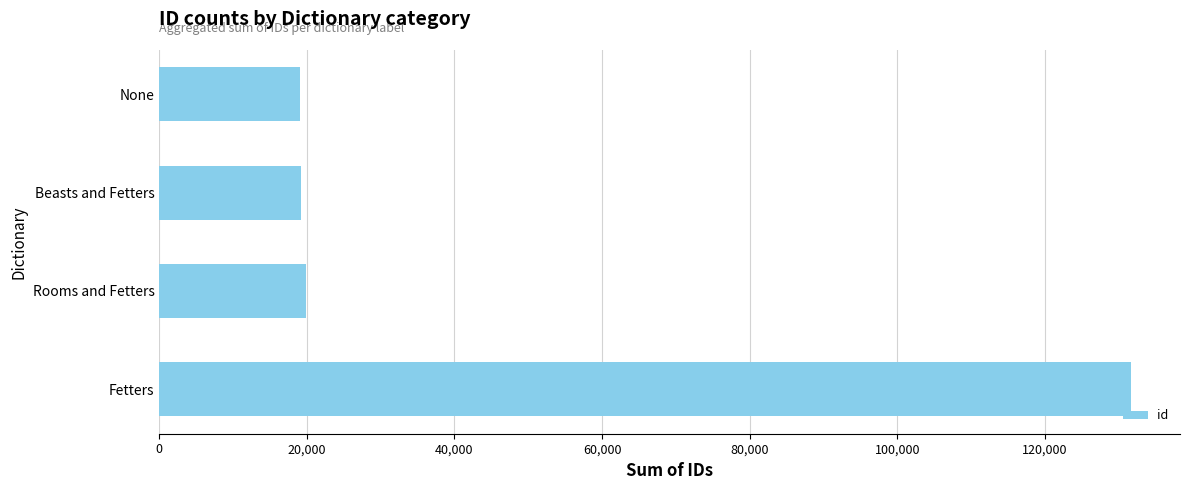

True or false: the data shows 19140 at Beasts and Fetters.

True